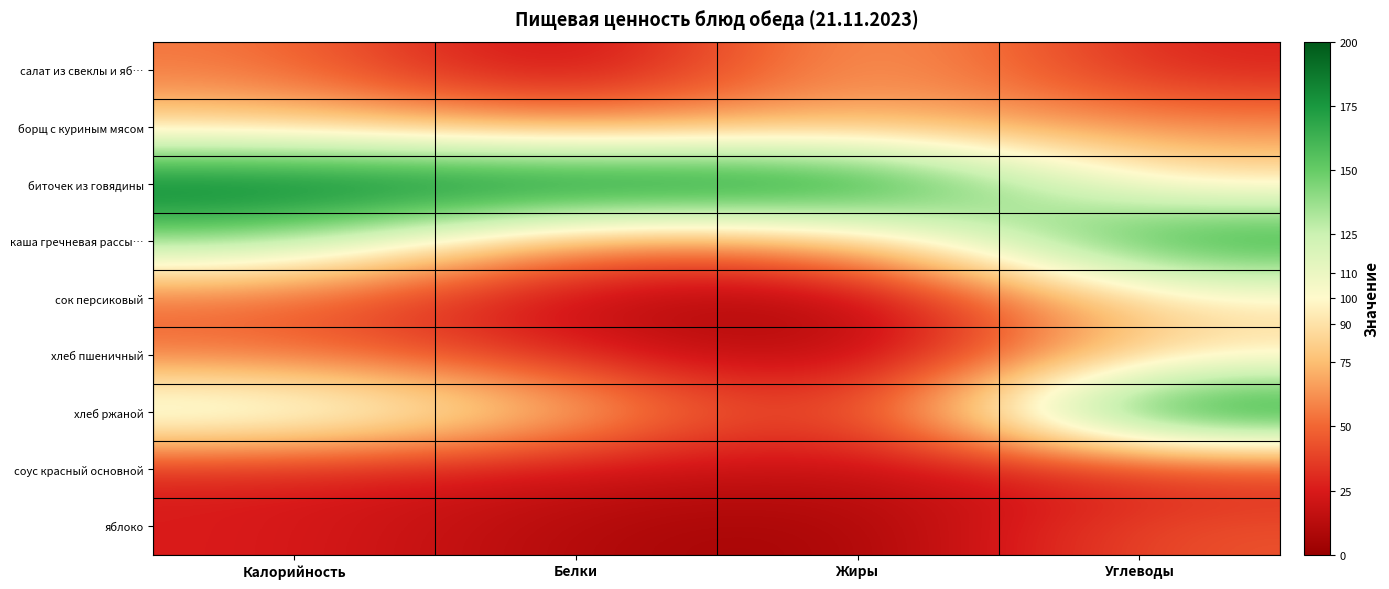

At how many categories does at least one series exceed 63?

4